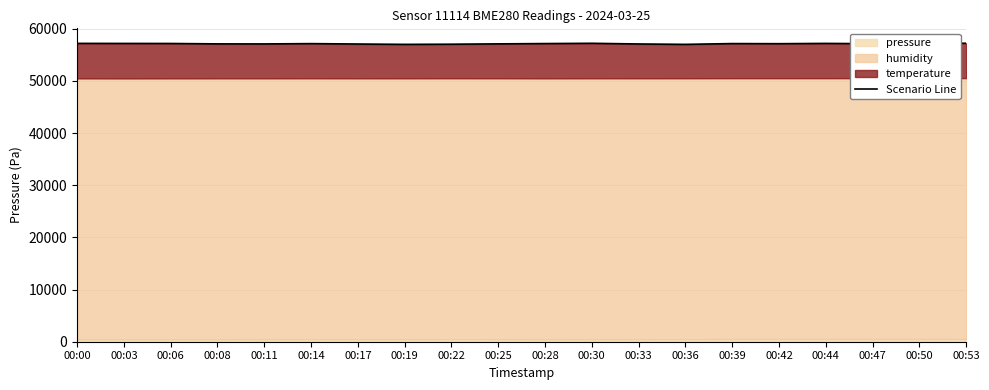

What is the difference between the maximum and second lowest values?

213.5